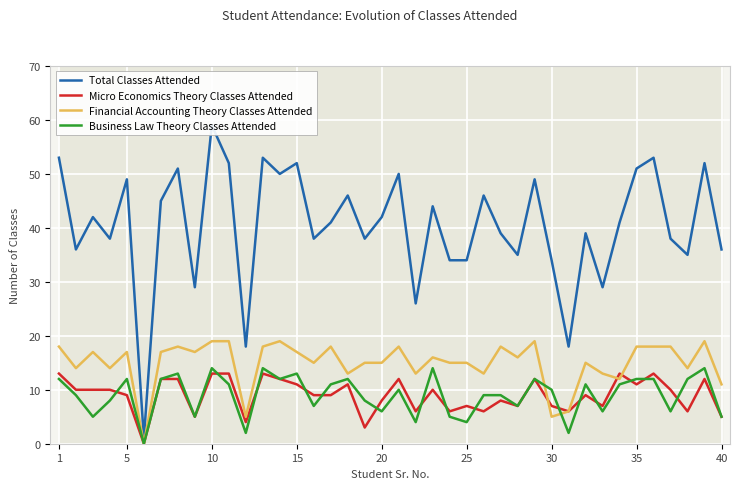

Which series has the largest total across all categories?

Total Classes Attended